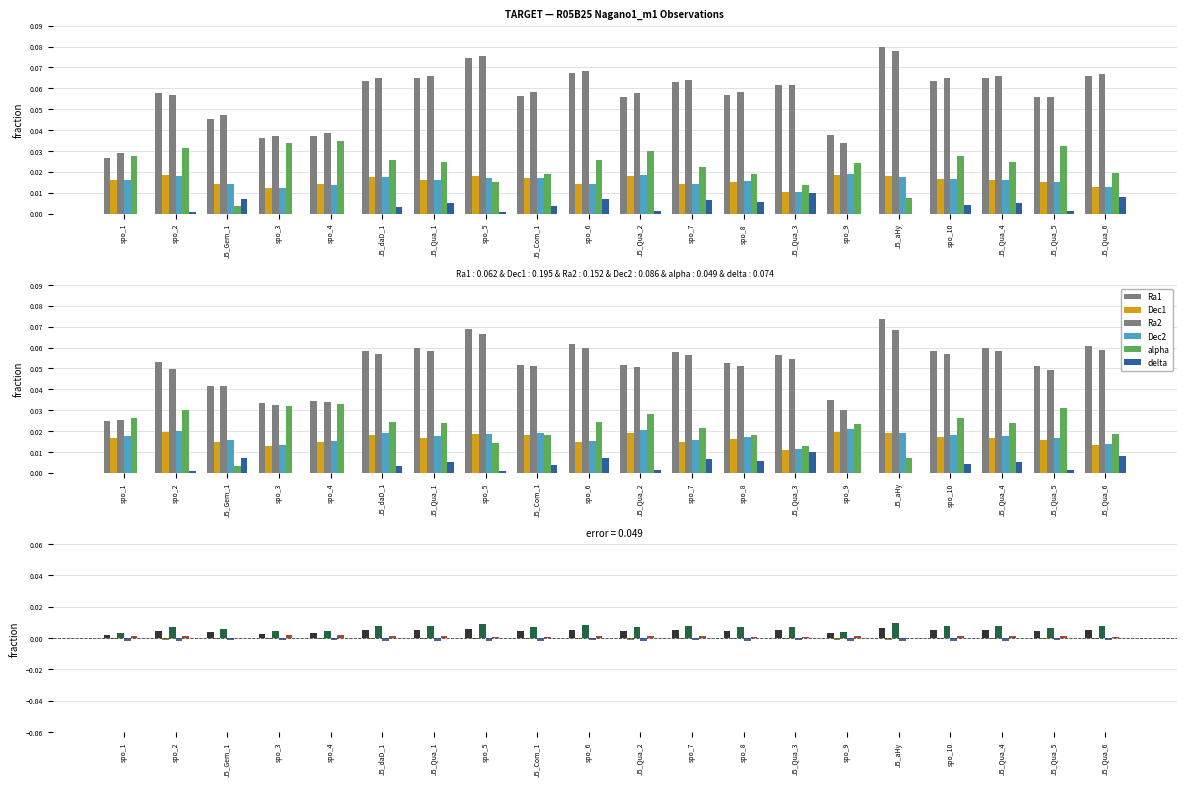

Is the value of Ra2 at spo_7 greater than the value of delta at J5_aHy?

Yes